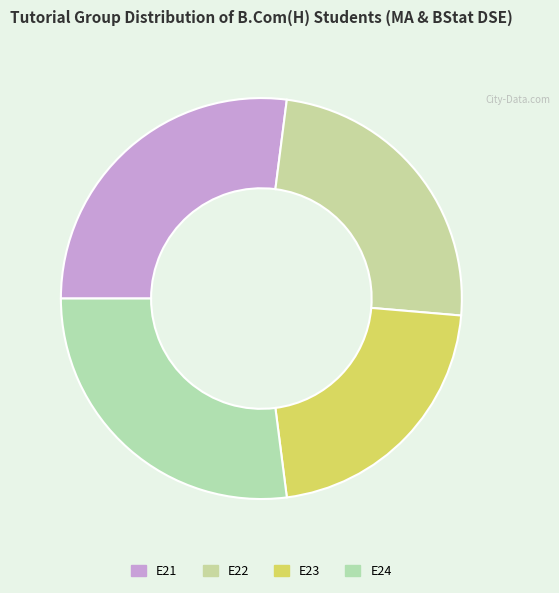

How many slices are in this pie chart?

4